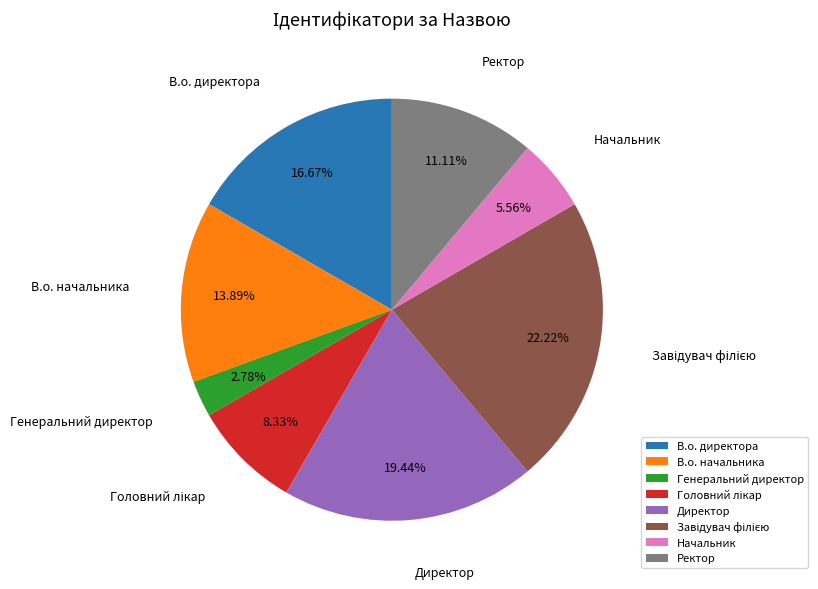

Do Начальник and Генеральний директор together represent more than half of the pie?

No